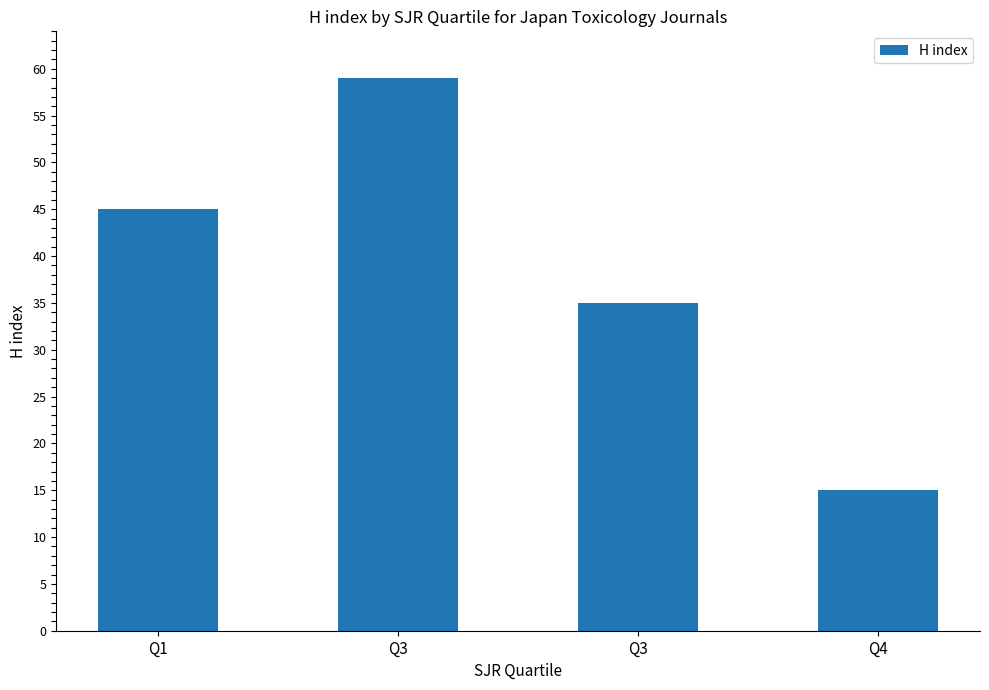

How many data points are less than 45?

2